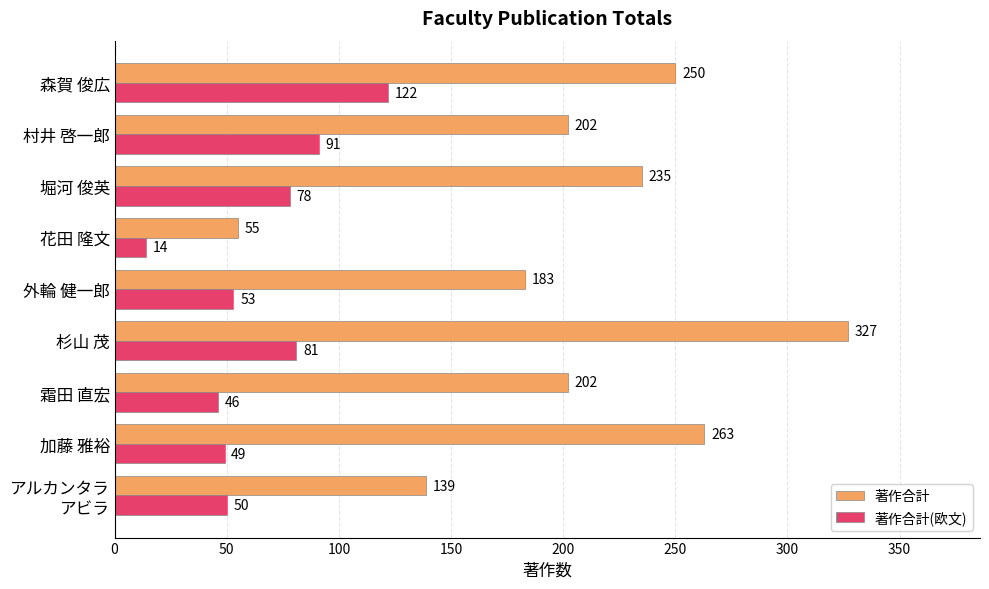

What is the difference between the 著作合計(欧文) values at 堀河 俊英 and 霜田 直宏?

32